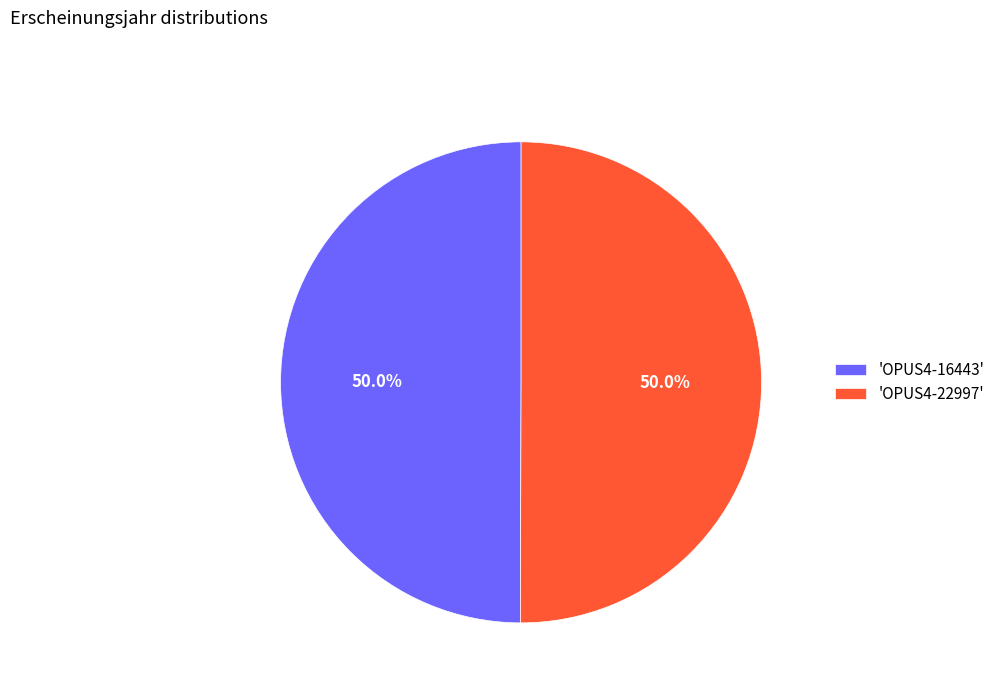

How many segments does this pie chart have?

2